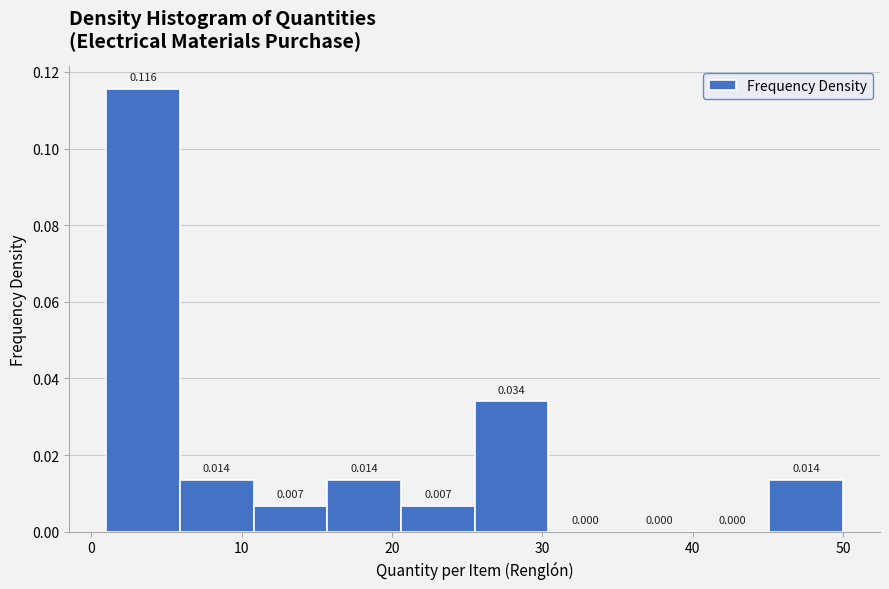

Reading left to right, list every bar in this chart as the range it spans on the x-axis followed by its height. The bar edges are not printed on the chart, so give them approximately, as read against the axis.

1.0 to 5.9: 0.116
5.9 to 10.8: 0.014
10.8 to 15.7: 0.007
15.7 to 20.6: 0.014
20.6 to 25.5: 0.007
25.5 to 30.4: 0.034
30.4 to 35.3: 0.000
35.3 to 40.2: 0.000
40.2 to 45.1: 0.000
45.1 to 50.0: 0.014